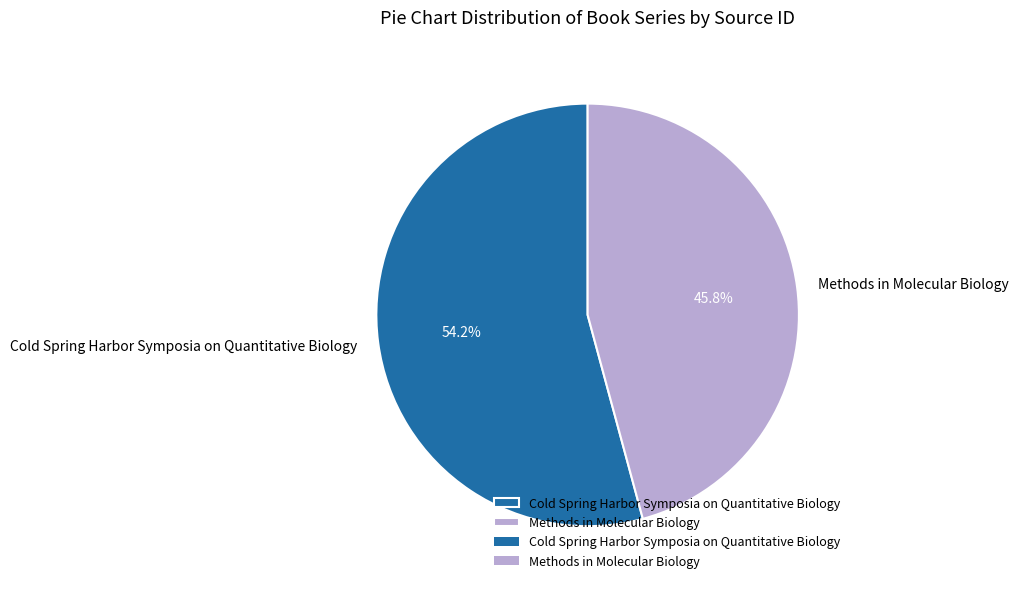

What percentage is the Methods in Molecular Biology slice, to the nearest percent?

46%